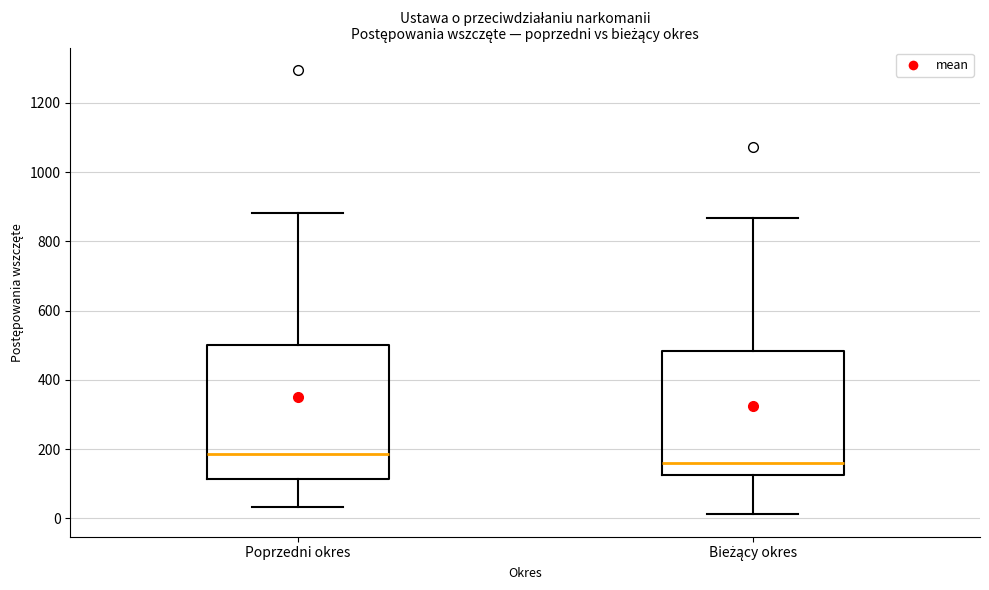

Which box has the lowest median line?

Bieżący okres